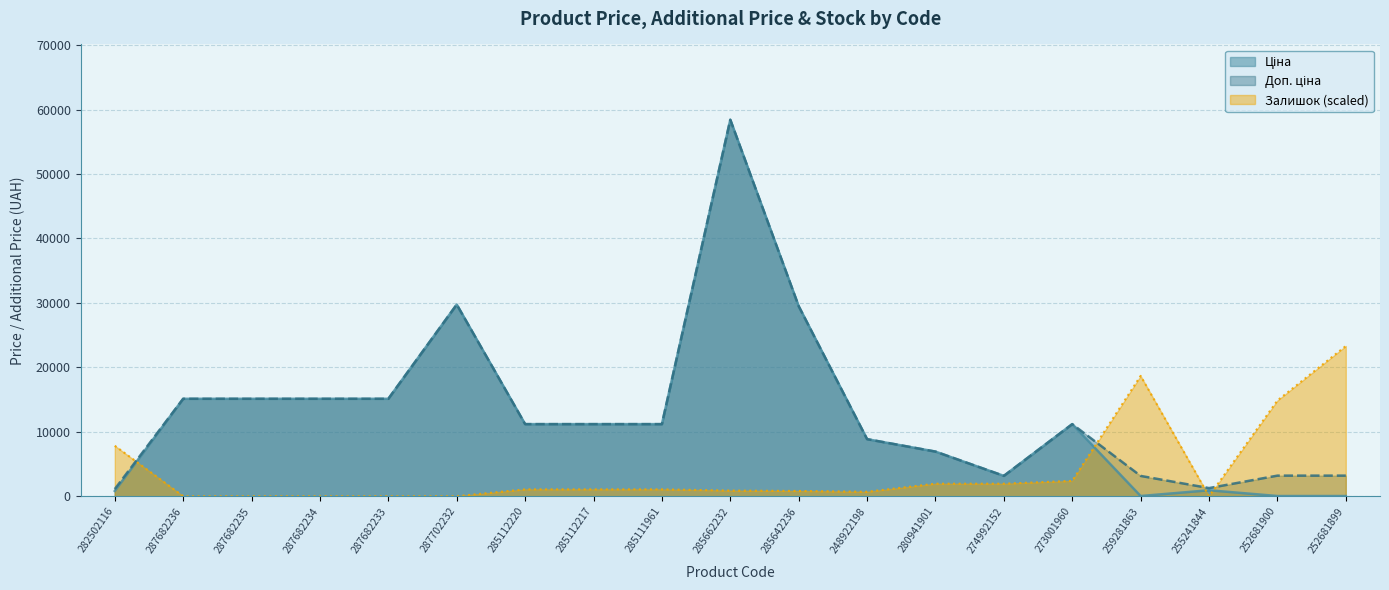

How many times do Ціна and Залишок cross each other?

4